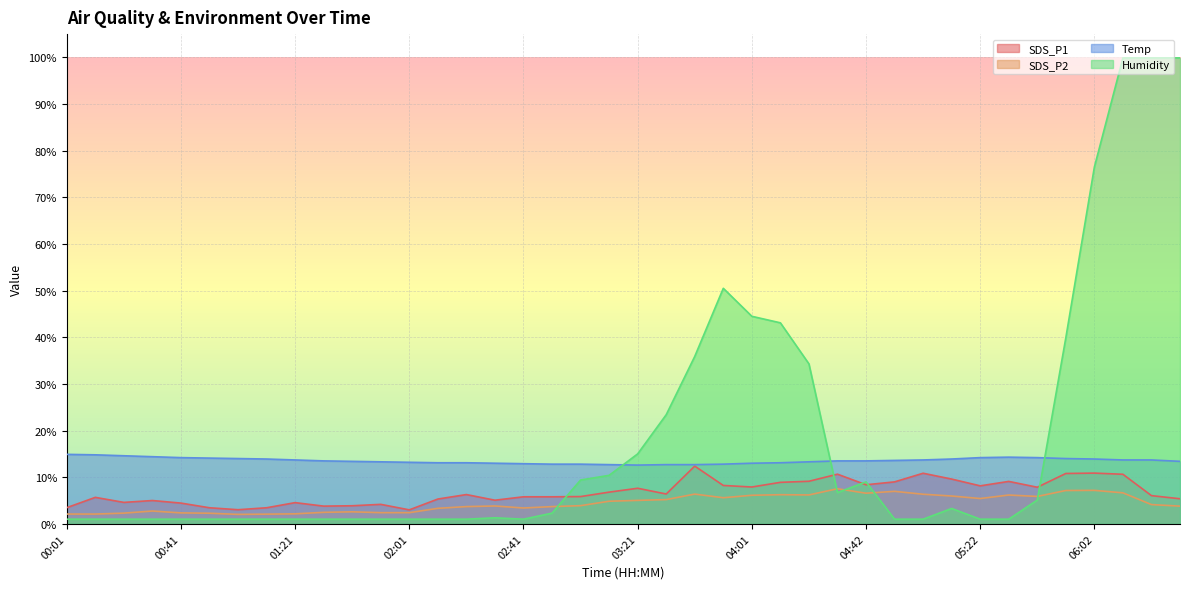

At how many categories does at least one series exceed 26?

10